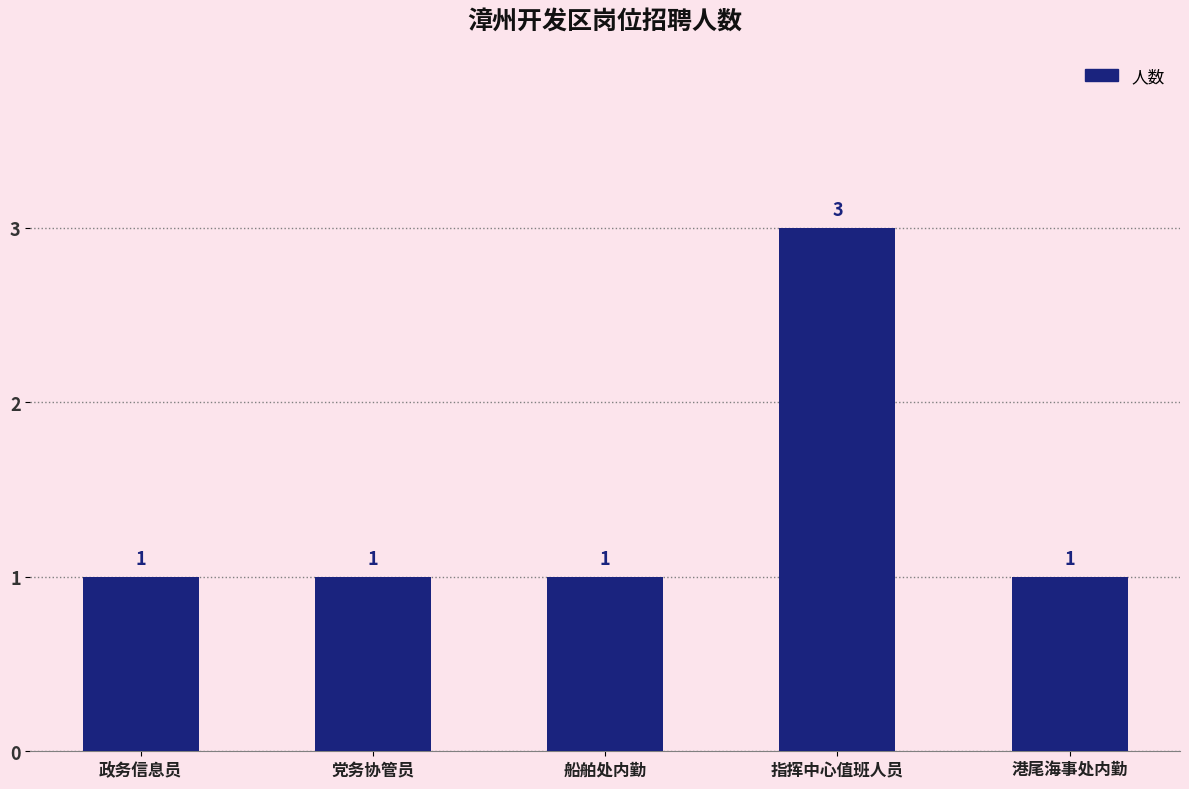

What is the average value?

1